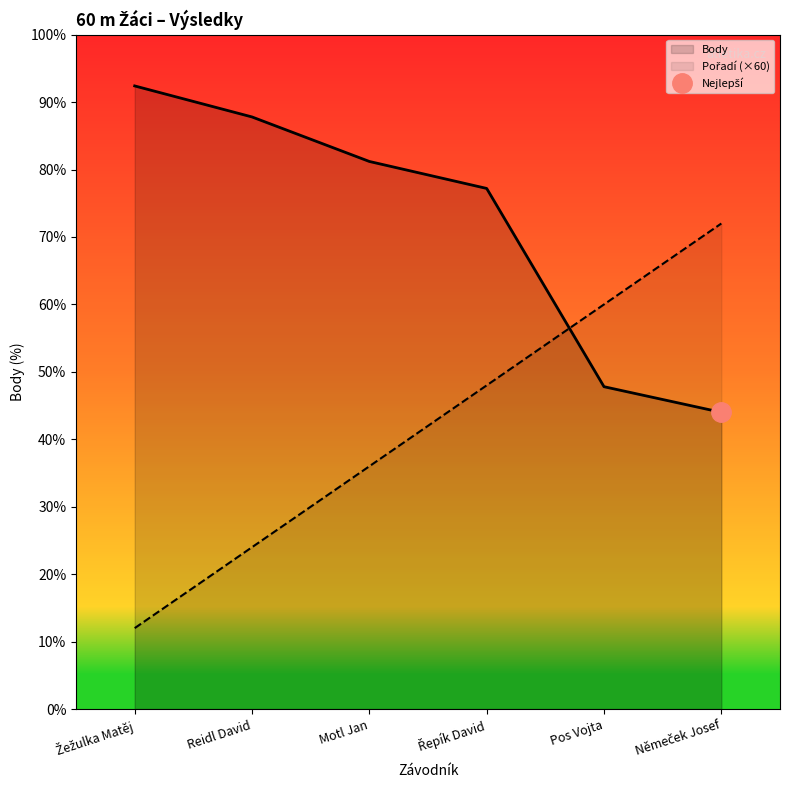

Rank the categories by Body value from lowest to highest.

Němeček Josef, Pos Vojta, Řepík David, Motl Jan, Reidl David, Žežulka Matěj